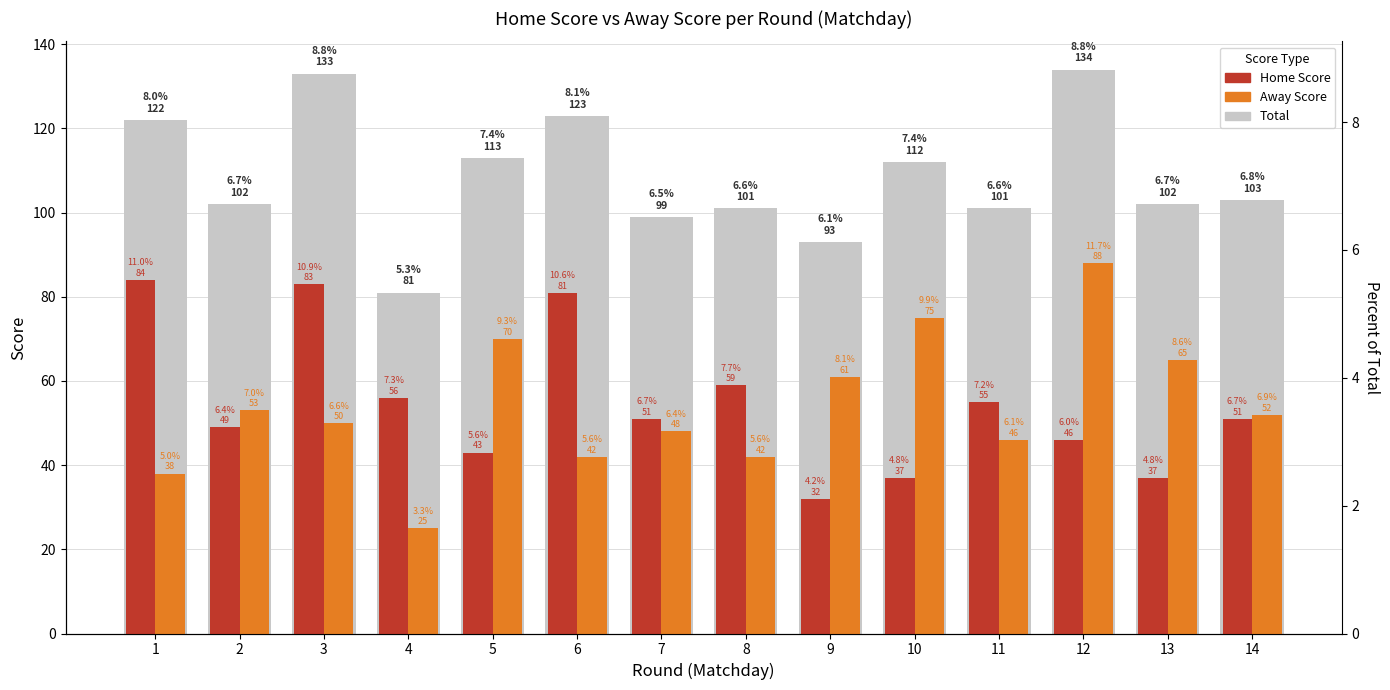

Reading right to left, transcribe all the data shown in this chart.

Home Score: 14=51	13=37	12=46	11=55	10=37	9=32	8=59	7=51	6=81	5=43	4=56	3=83	2=49	1=84
Away Score: 14=52	13=65	12=88	11=46	10=75	9=61	8=42	7=48	6=42	5=70	4=25	3=50	2=53	1=38